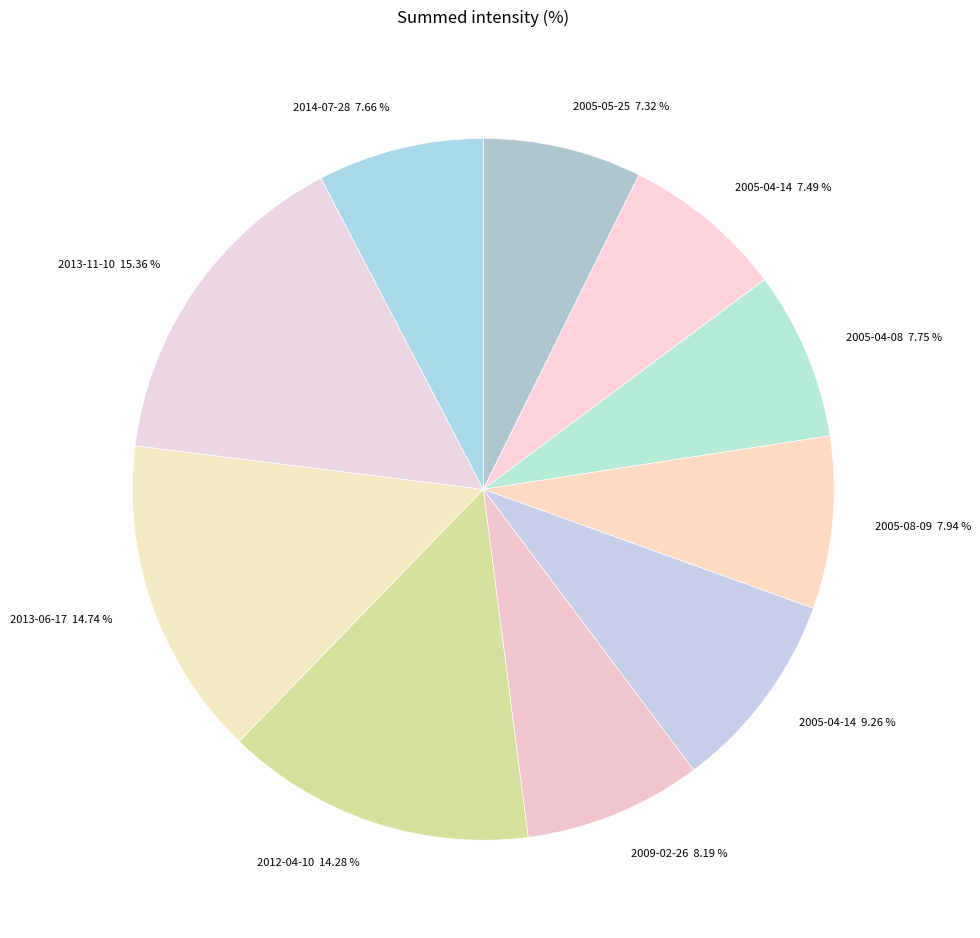

What is the ratio of the value at 2009-02-26 8.19 % to the value at 2014-07-28 7.66 %?

1.1